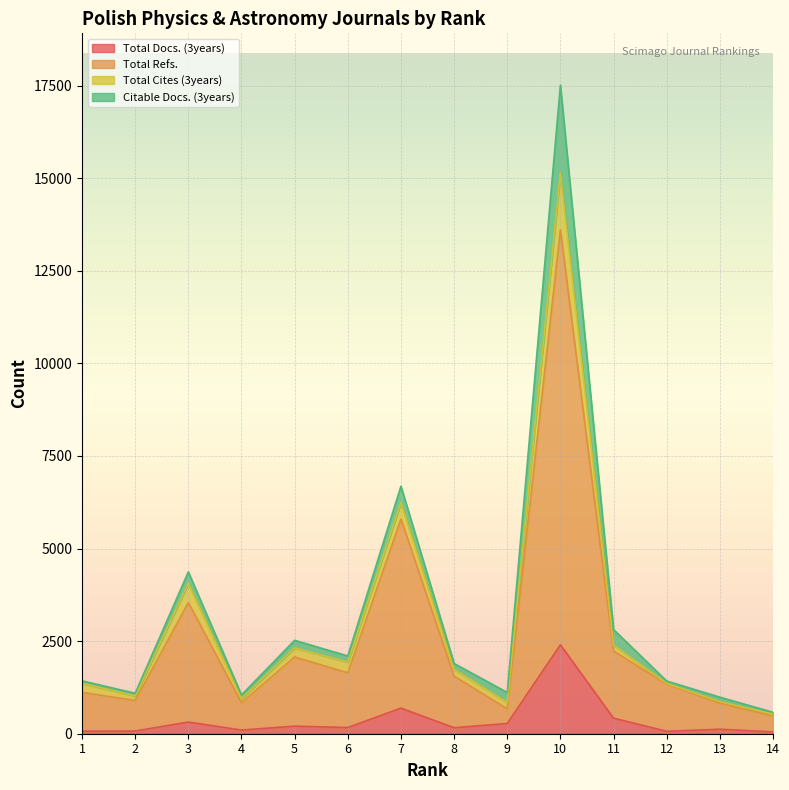

What are all the series names shown in the legend?

Total Docs. (3years), Total Refs., Total Cites (3years), Citable Docs. (3years)